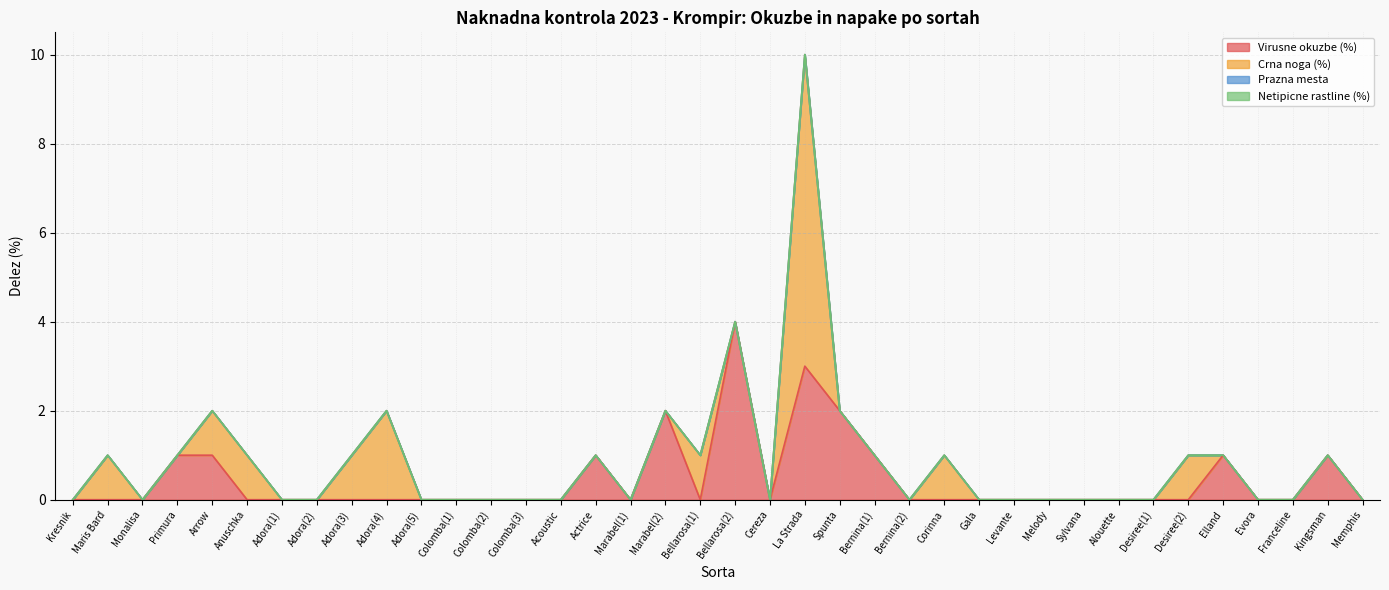

Count the Virusne okuzbe (%) values in the range 0 to 1.

34